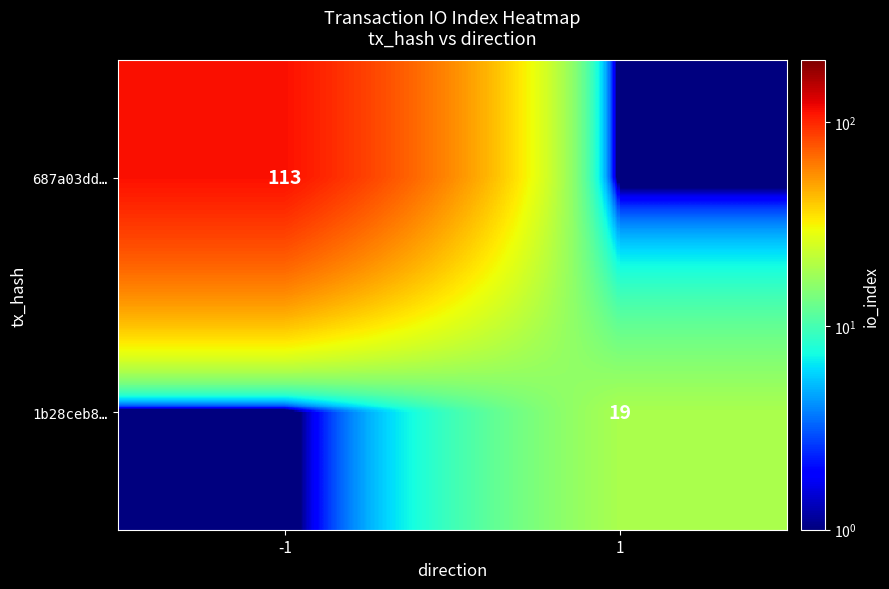

What is the spread (max minus min) of values at -1?

112.9